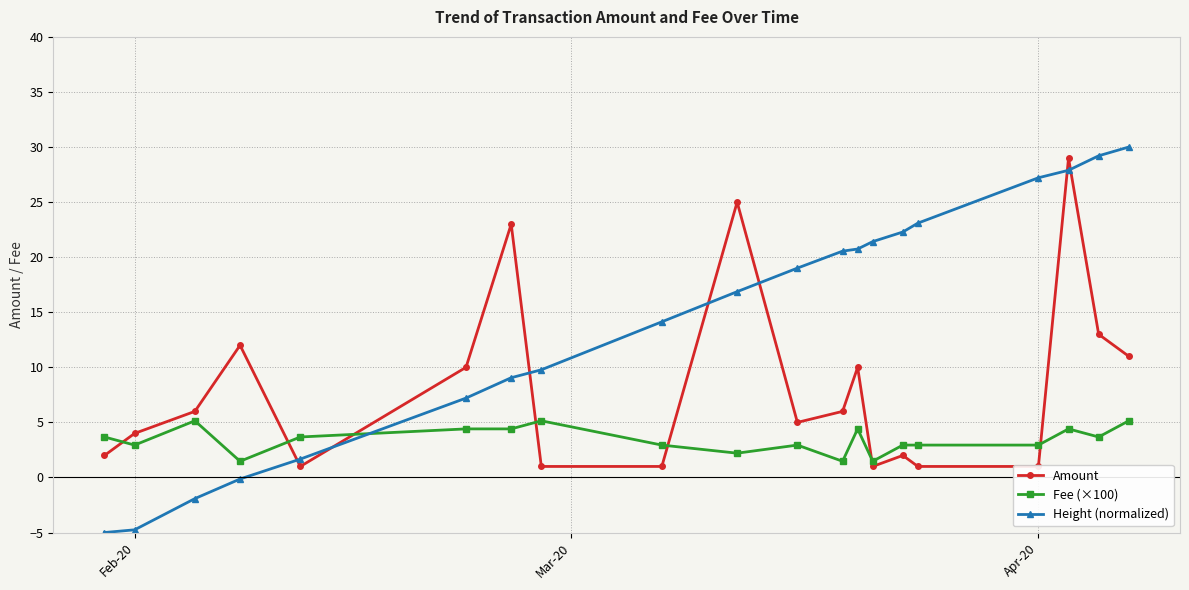

Which series has the largest total across all categories?

Height (normalized)